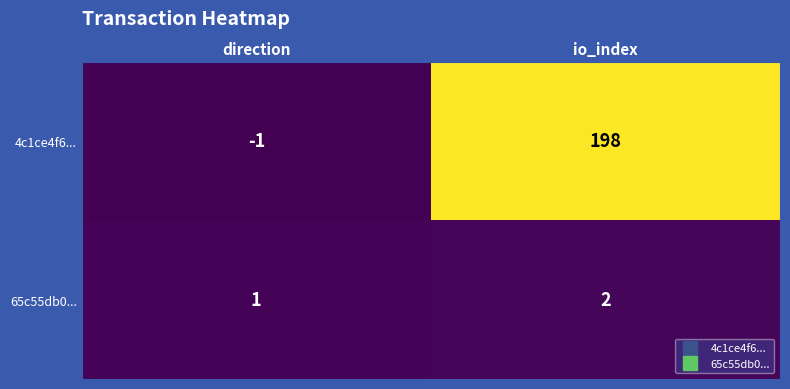

At which category is the sum across all series the highest?

io_index